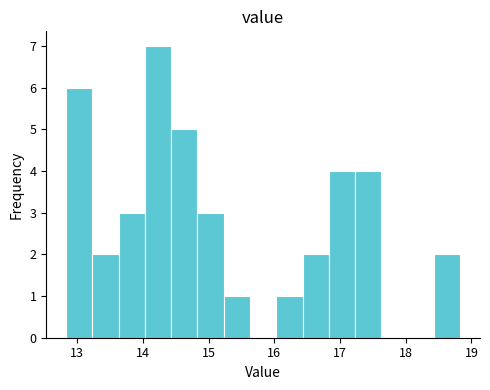

Reading left to right, list every bar in this chart as the range it spans on the x-axis followed by its height. Neither the bar edges nor the heights are printed on the chart, so give them approximately, as read against the axes.

12.83 to 13.23: 6
13.23 to 13.63: 2
13.63 to 14.03: 3
14.03 to 14.43: 7
14.43 to 14.83: 5
14.83 to 15.23: 3
15.23 to 15.63: 1
15.63 to 16.03: 0
16.03 to 16.43: 1
16.43 to 16.83: 2
16.83 to 17.23: 4
17.23 to 17.63: 4
17.63 to 18.03: 0
18.03 to 18.43: 0
18.43 to 18.83: 2